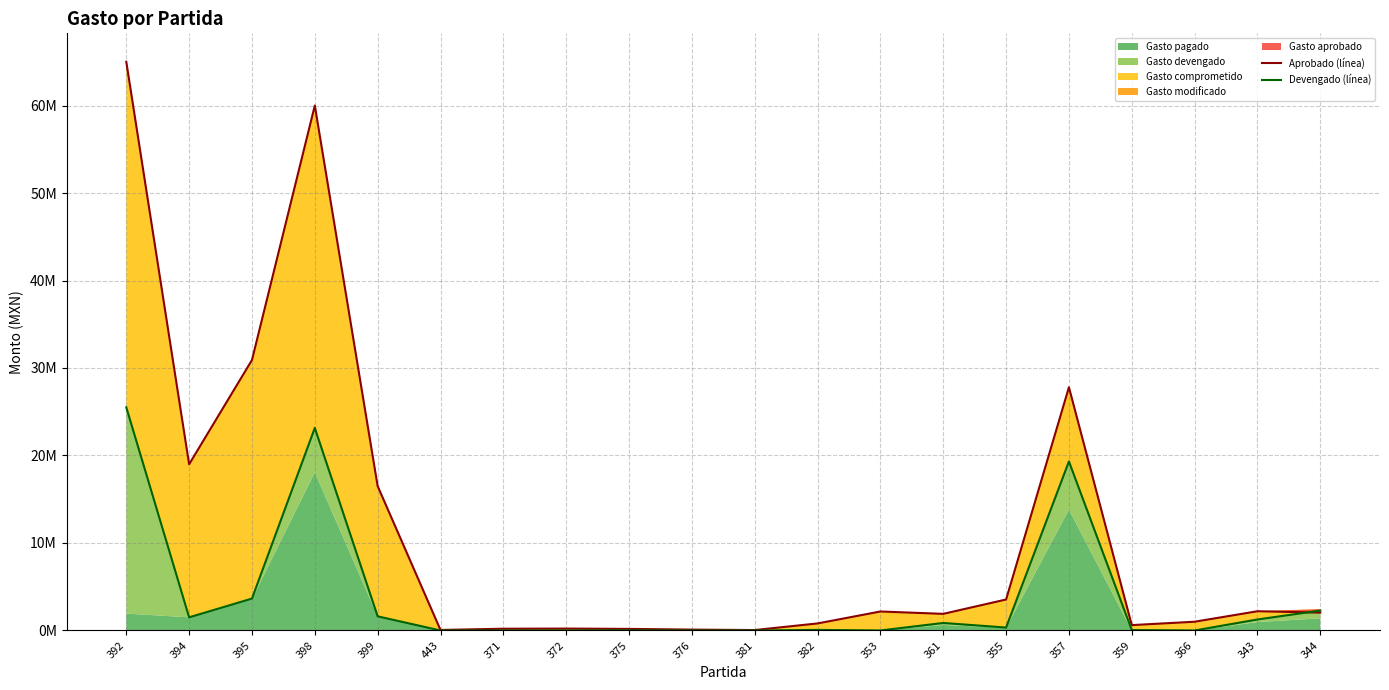

What is the sum of the Devengado (línea) values at 375 and 376?

16918